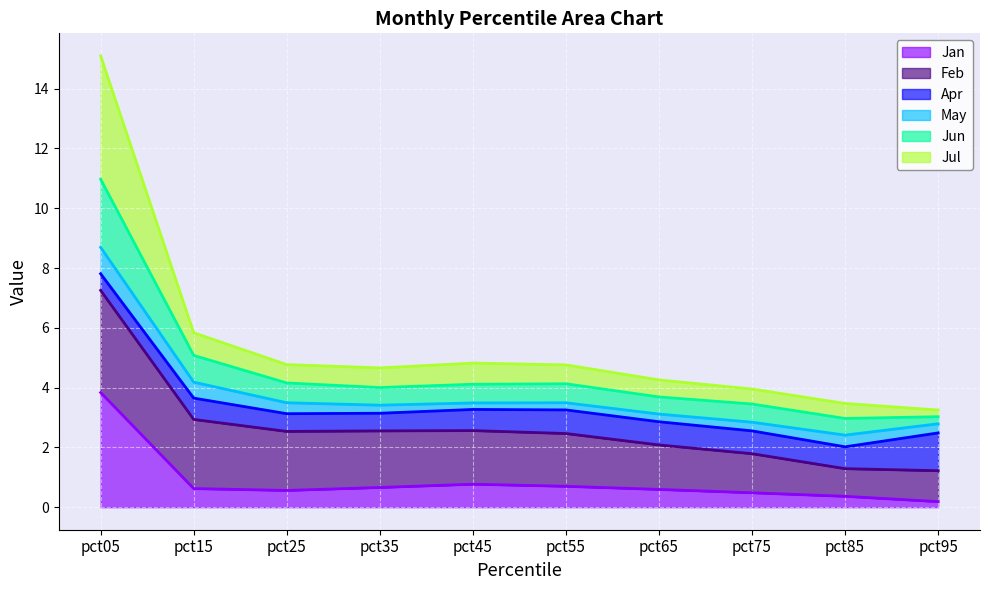

Which category has the highest value in the Jan series?

pct05